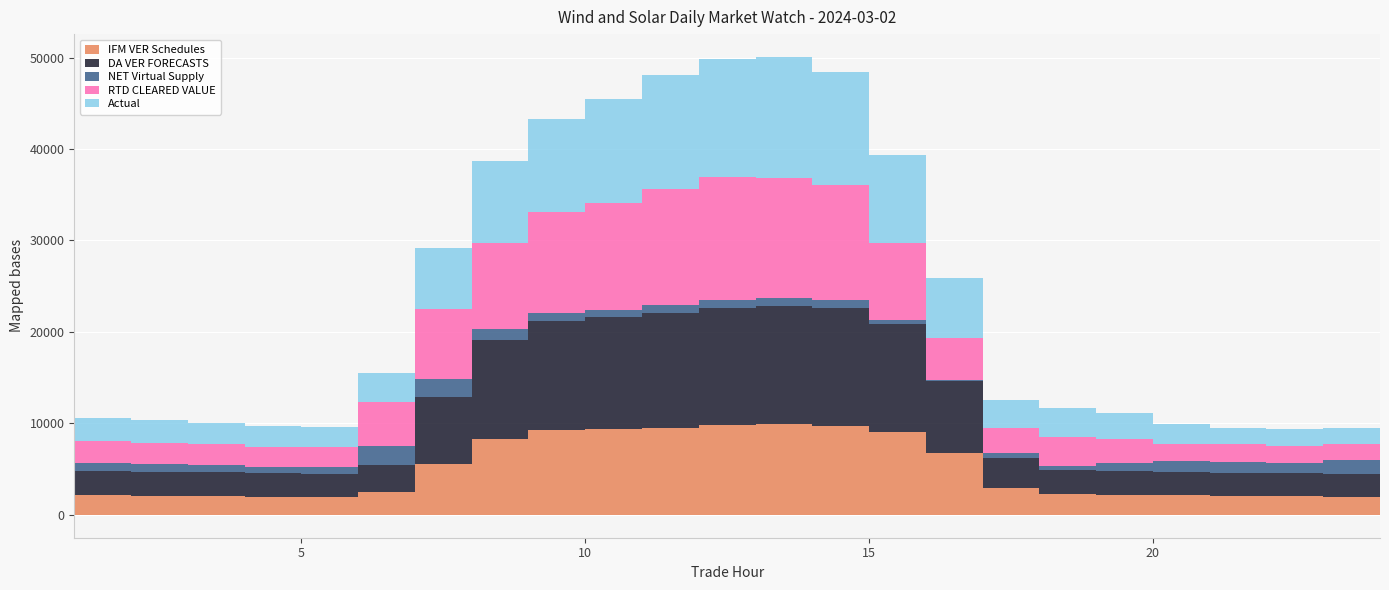

Does the chart display data point markers on the line(s)?

No